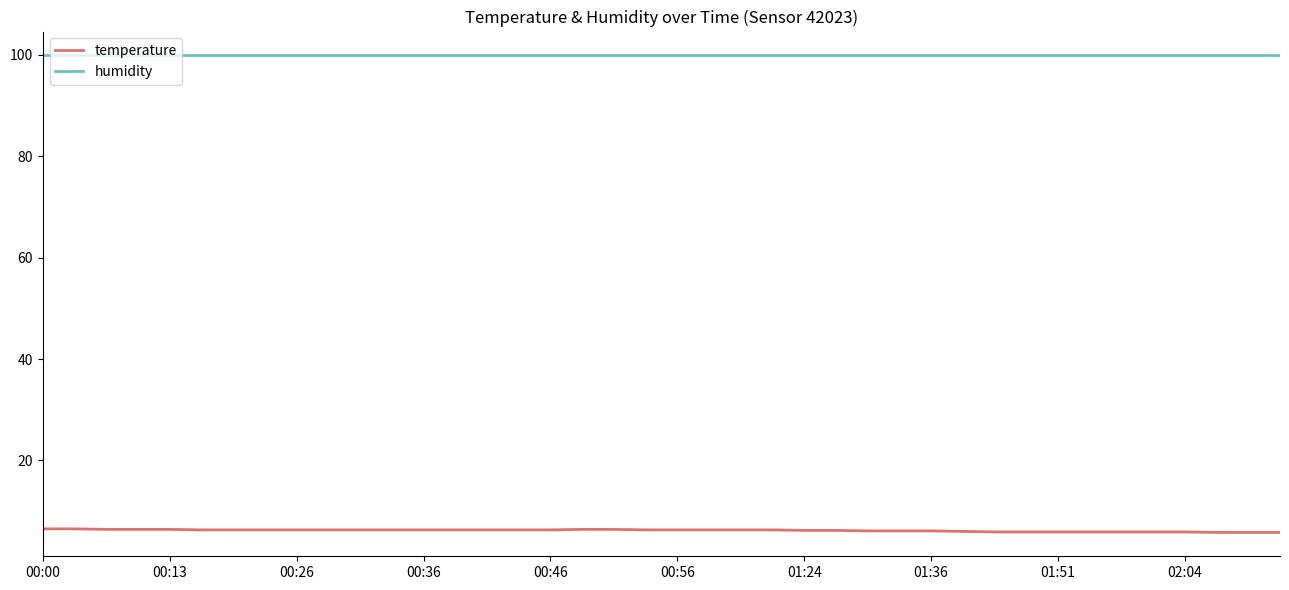

Which series has the largest total across all categories?

humidity